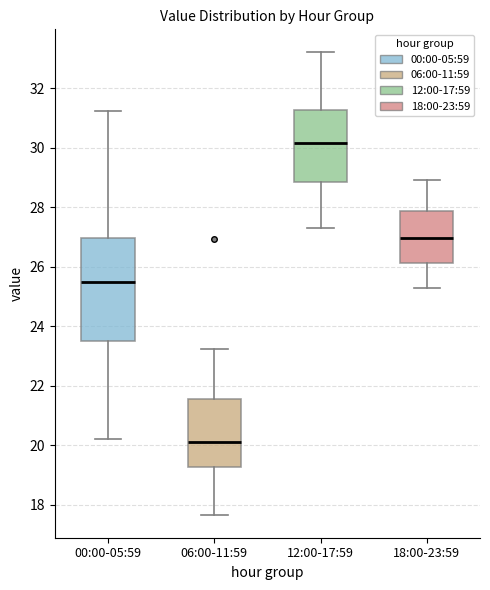

Where does the median line of the box for 18:00-23:59 sit on the y-axis? The values are not printed on the chart, so give them approximately, as read against the axis.

27.0